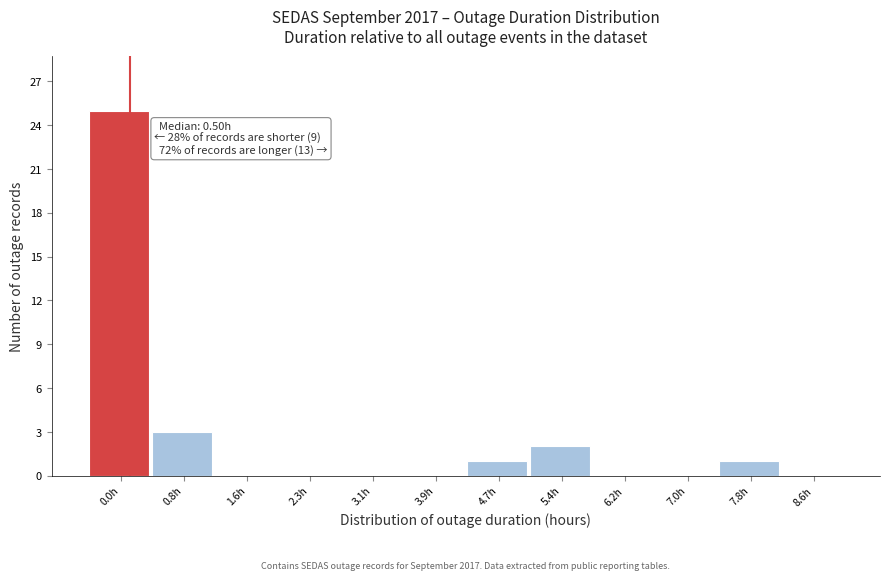

Reading left to right, extract all data points from this chart.

0.0h=25	0.8h=3	1.6h=0	2.3h=0	3.1h=0	3.9h=0	4.7h=1	5.4h=2	6.2h=0	7.0h=0	7.8h=1	8.6h=0